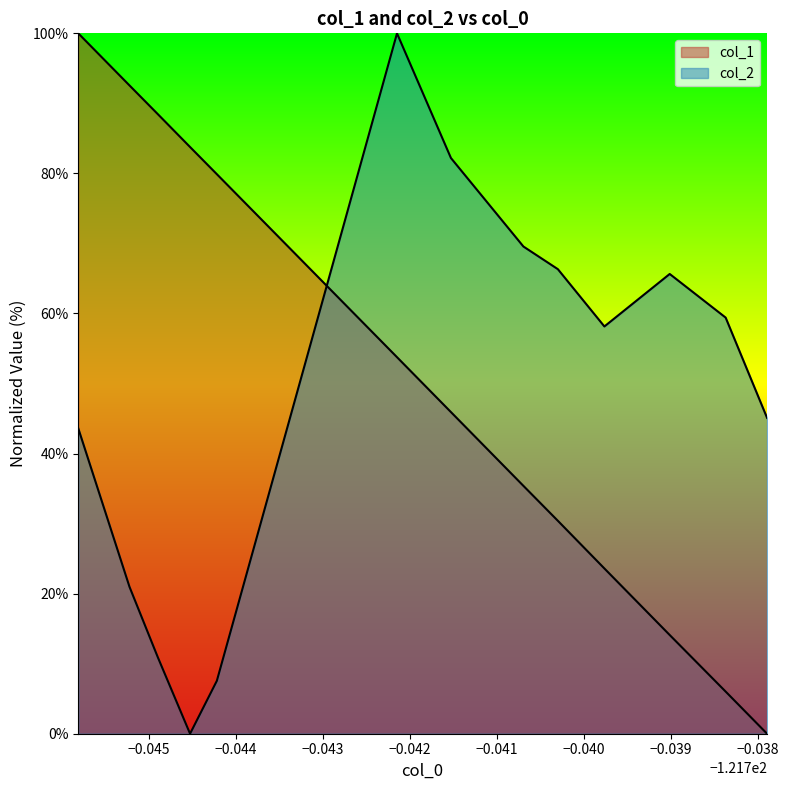

The value of col_2 at 11 is 36.5. True or false?

False